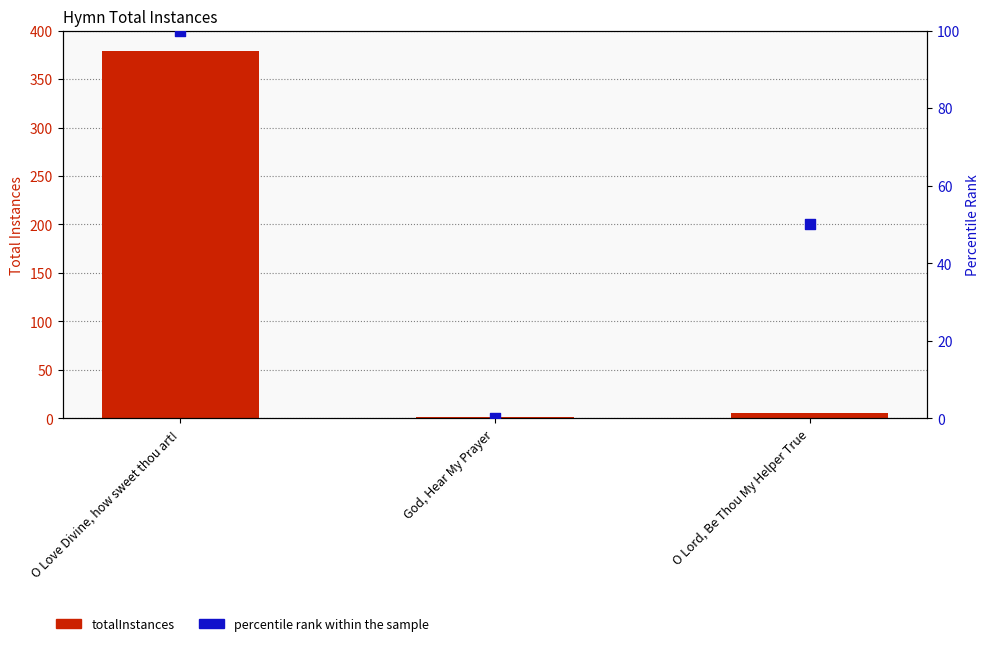

What are all the series names shown in the legend?

totalInstances, percentile rank within the sample